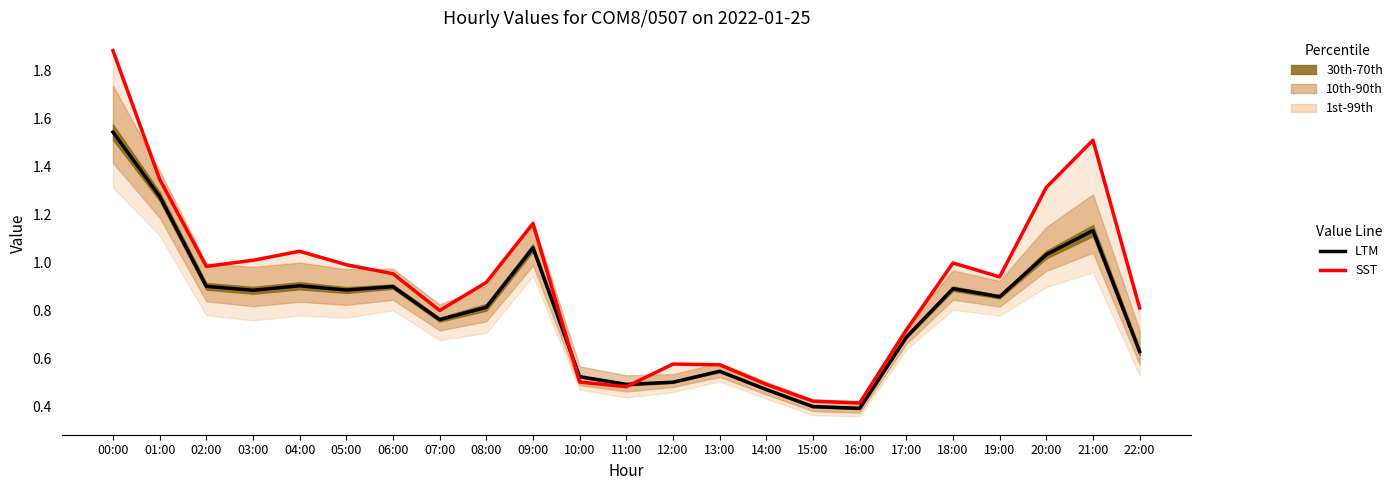

In SST, how many points are higher than both neighbors (excluding endpoints)?

5